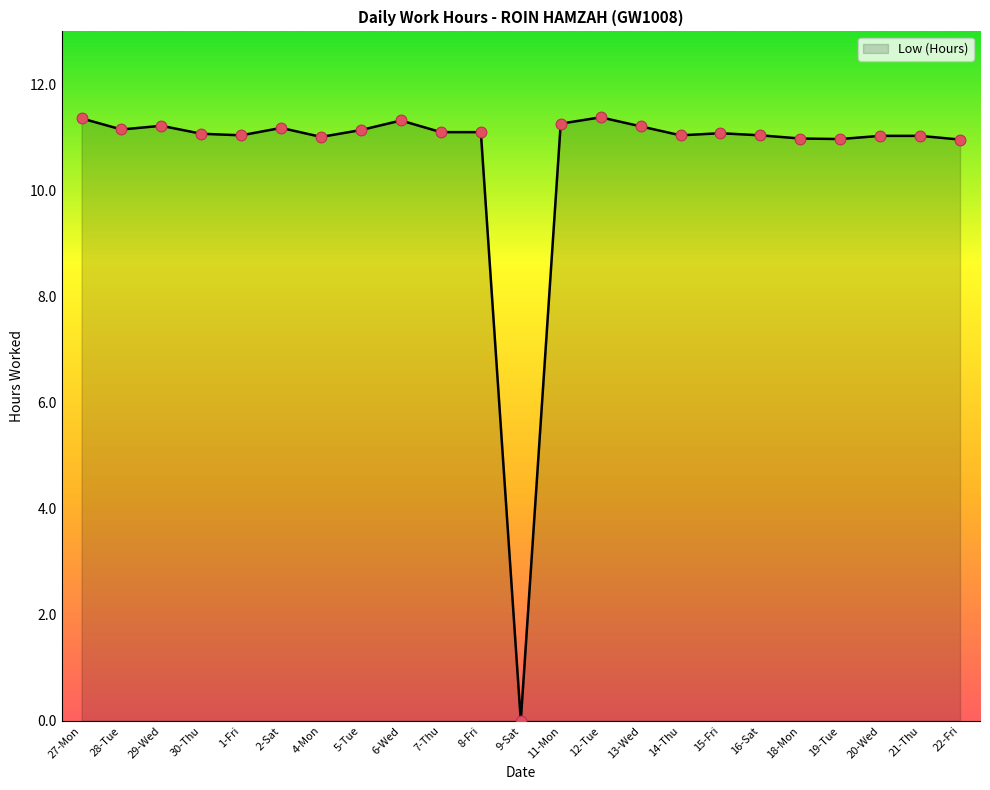

Approximately how many times larger is the value at 20-Wed compared to 18-Mon?

1.0